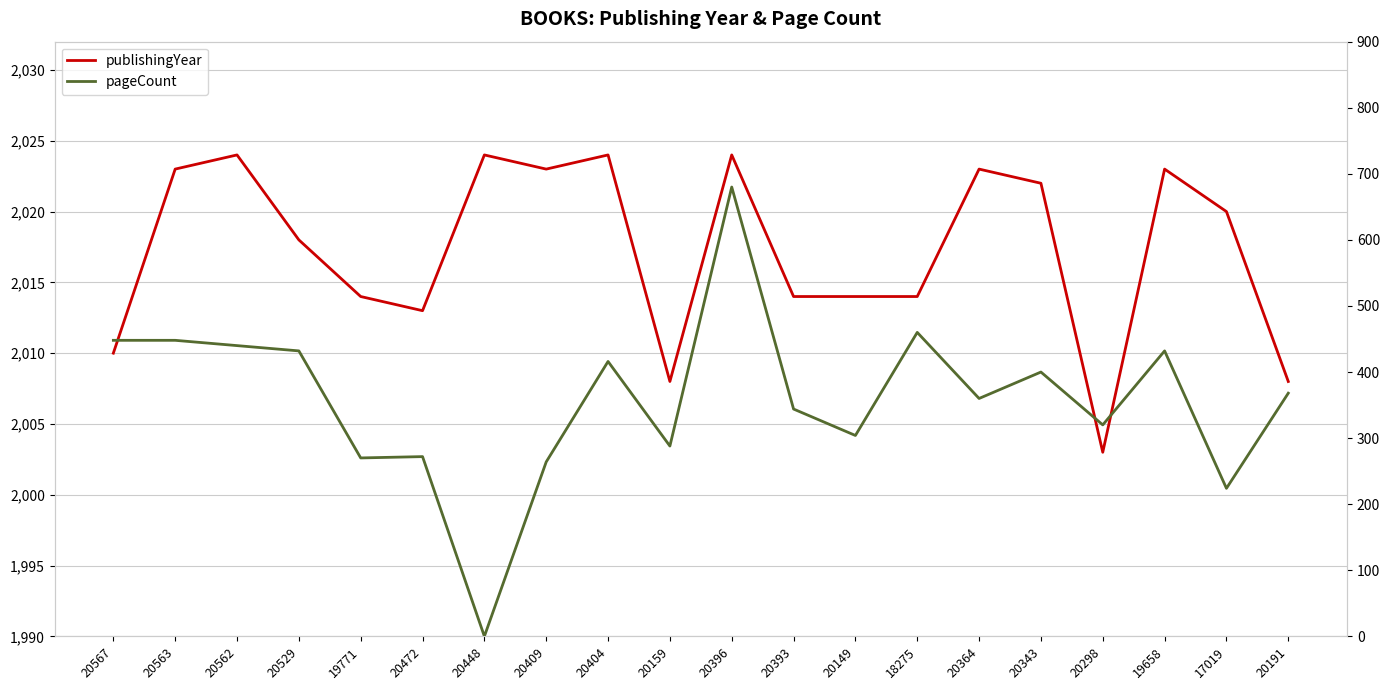

How many values in the publishingYear series exceed 2020?

9